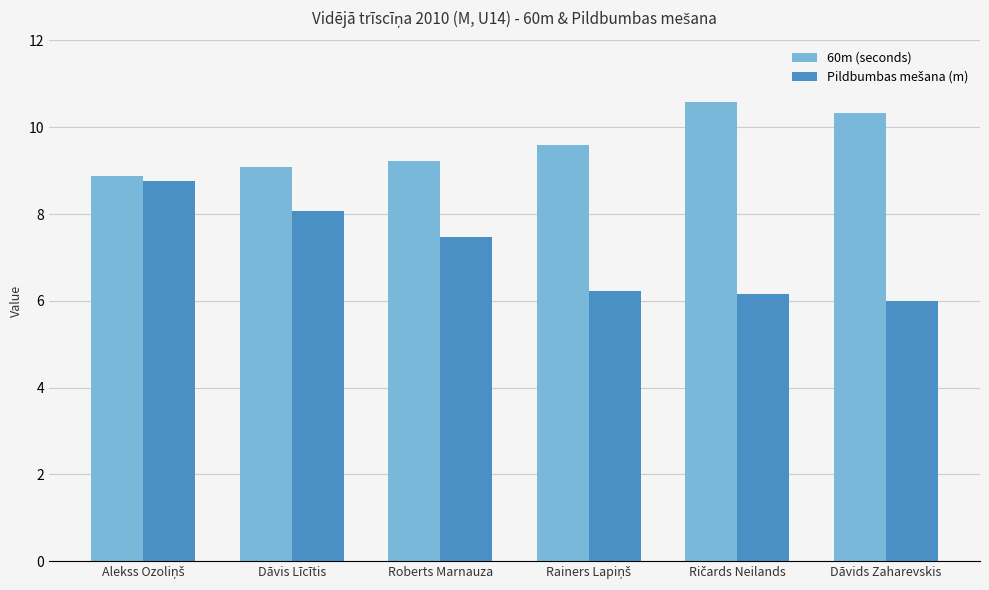

What is the average value of the 60m (seconds) series?

9.6